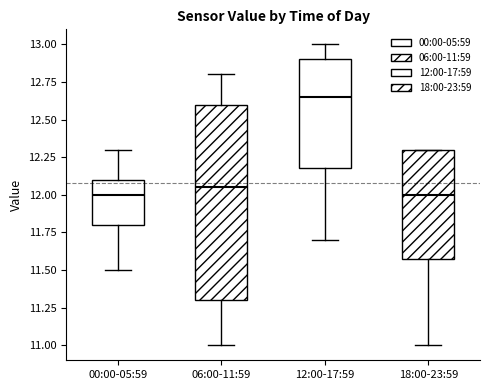

Where does the lower whisker of the box for 18:00-23:59 end on the y-axis? The values are not printed on the chart, so give them approximately, as read against the axis.

11.00